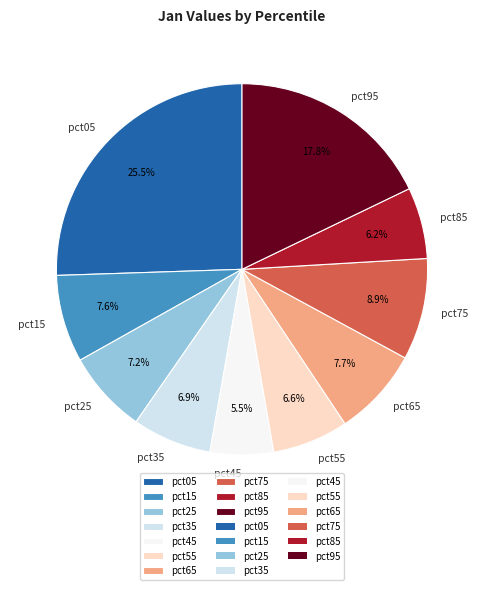

Does pct15 account for over 50% of the chart?

No